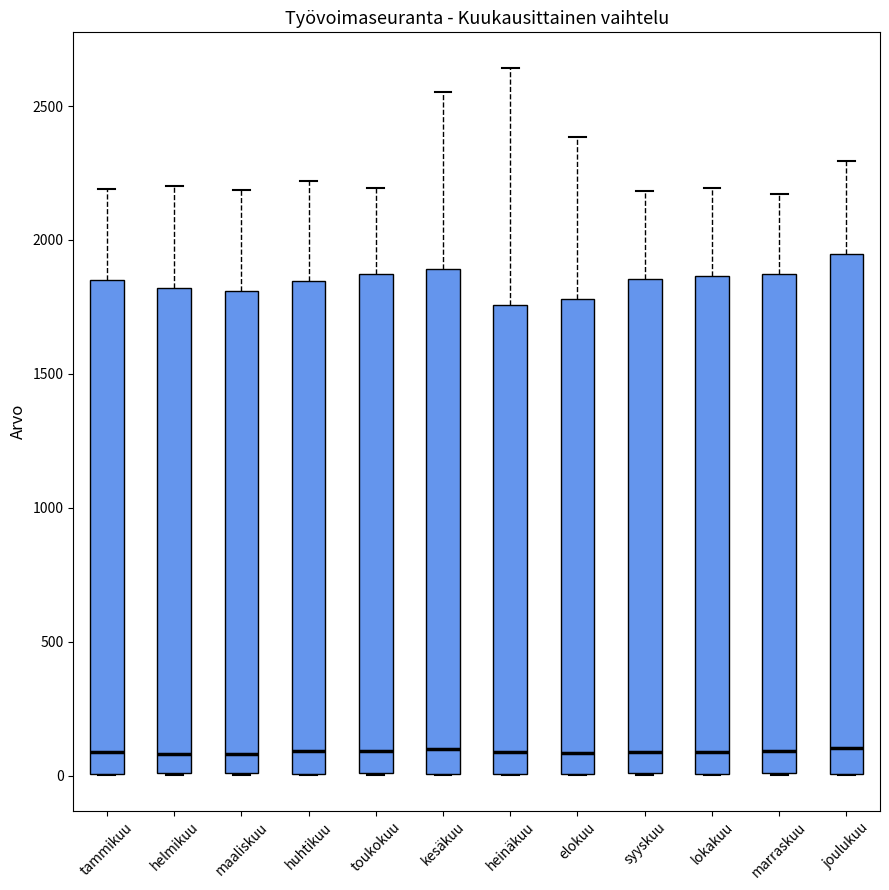

Comparing the boxes themselves (not the whiskers), which one is the tallest?

joulukuu